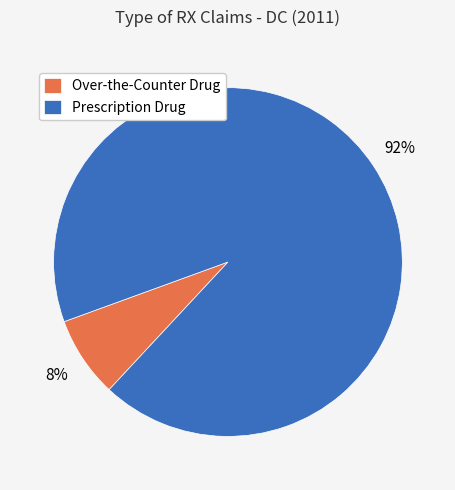

What is the smallest slice in the pie chart?

Over-the-Counter Drug